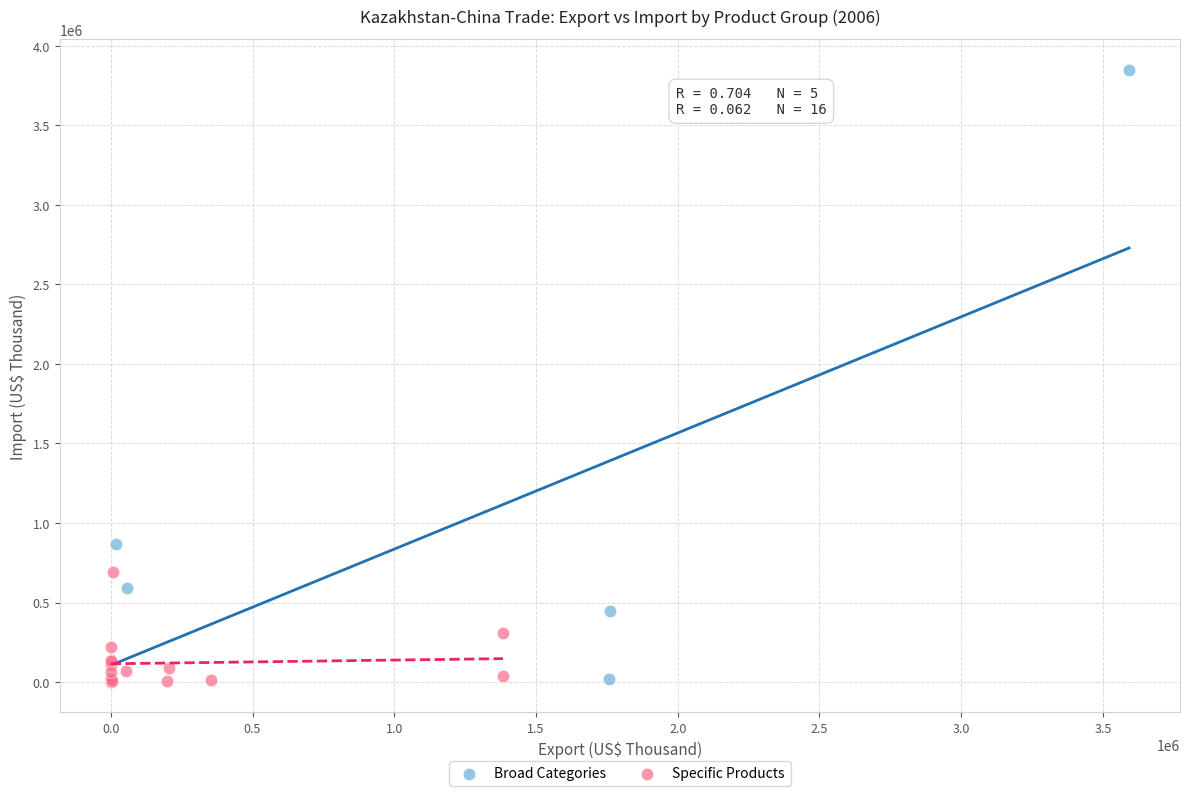

Which series reaches the maximum Y coordinate?

Broad Categories